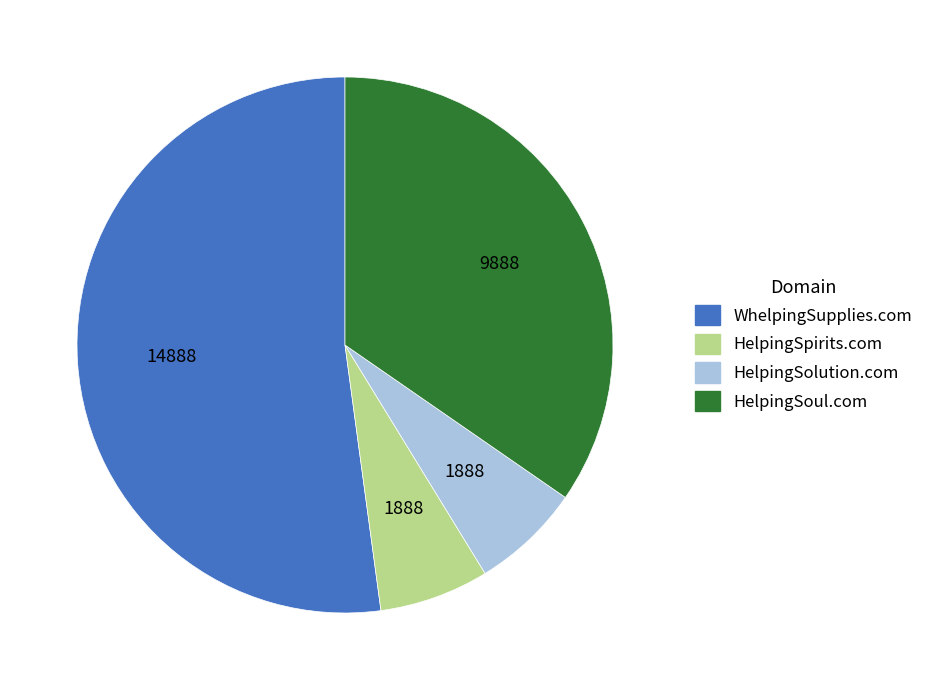

Do HelpingSoul.com and WhelpingSupplies.com together represent more than half of the pie?

Yes